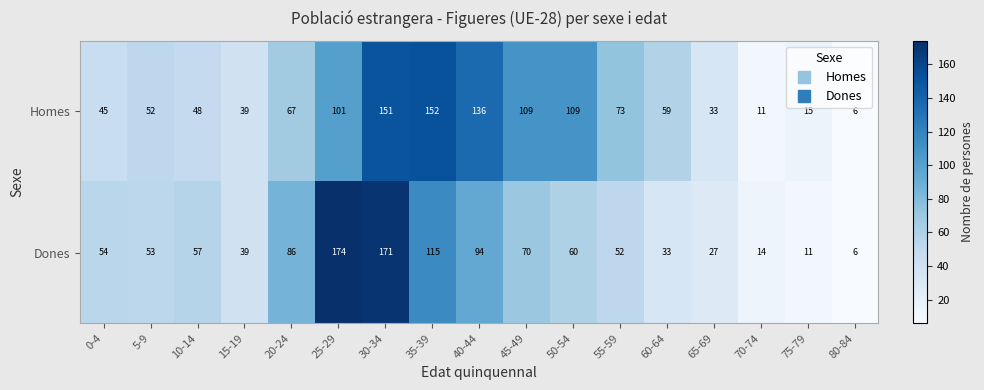

Rank the series by their maximum value, from lowest to highest.

Homes, Dones